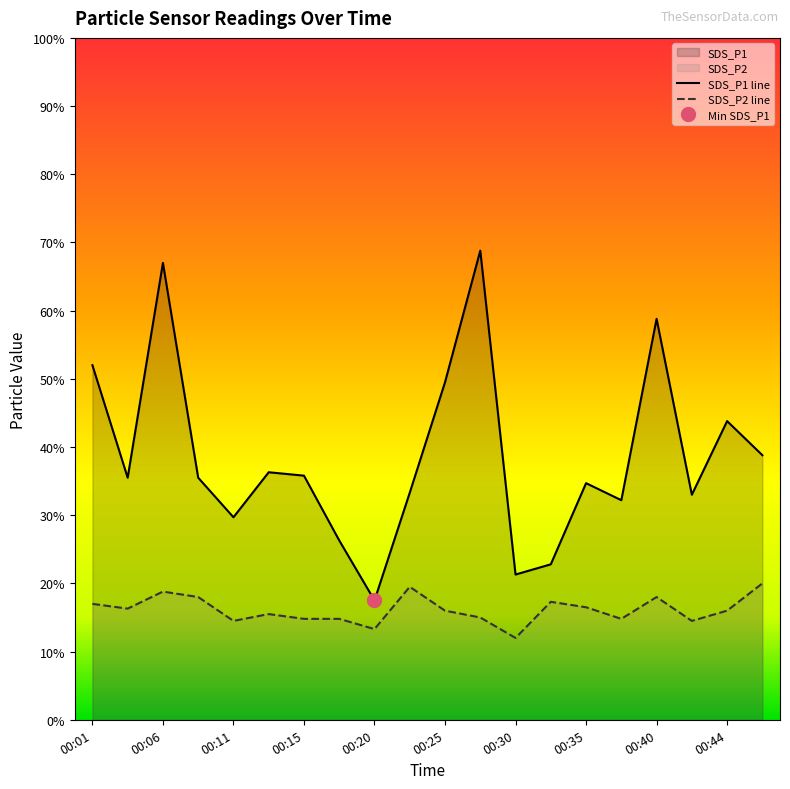

True or false: SDS_P2 and SDS_P1 intersect in this chart.

False